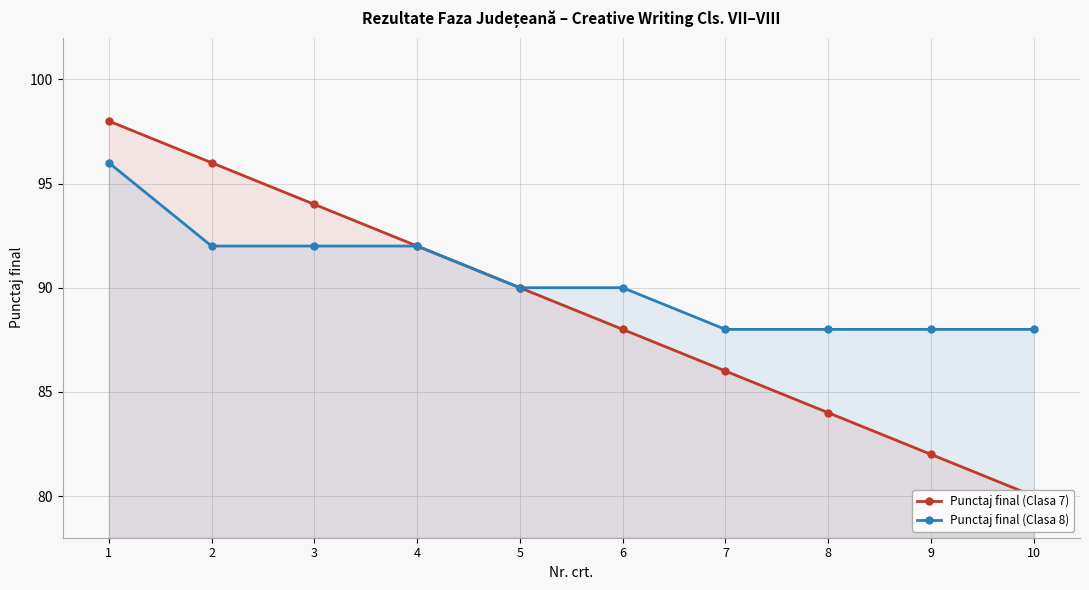

What are all the series names shown in the legend?

Punctaj final (Clasa 7), Punctaj final (Clasa 8)